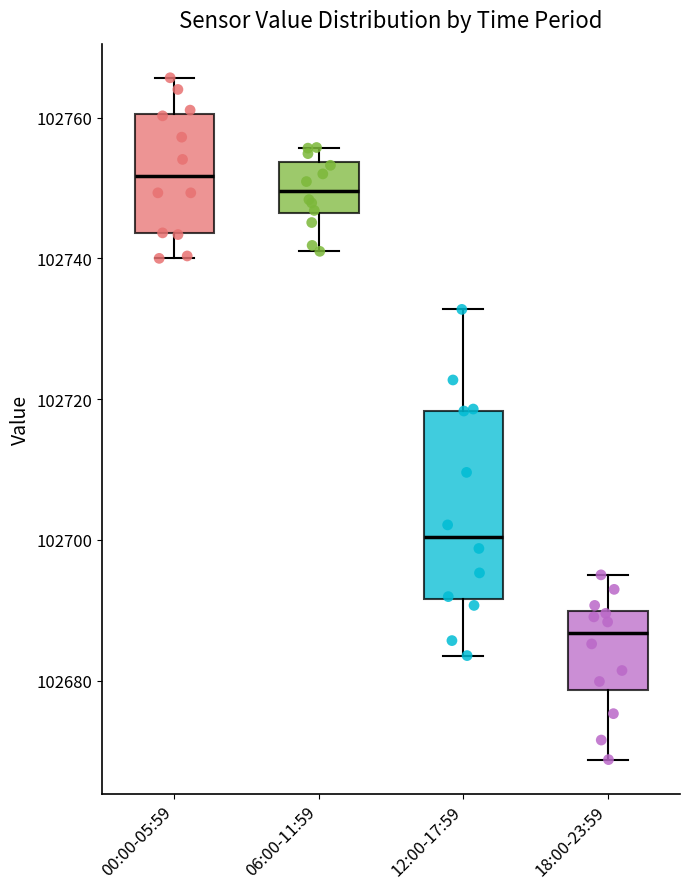

Which box's median line is the lowest?

18:00-23:59